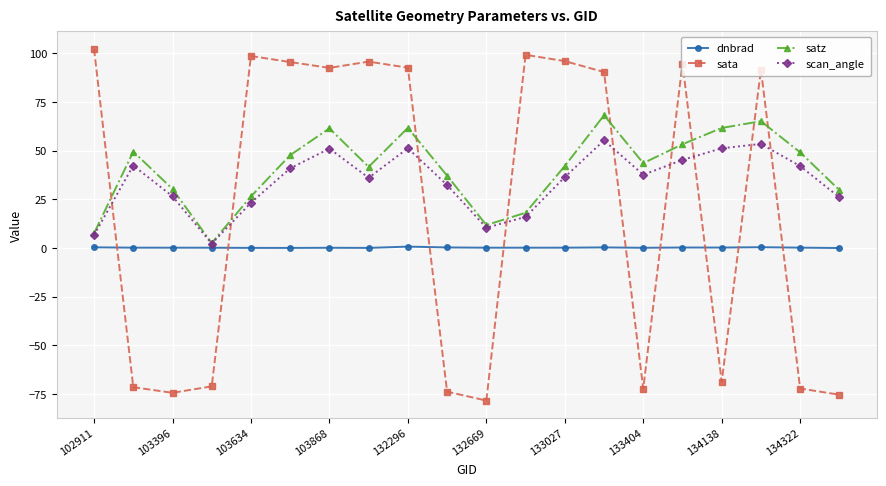

Rank the series by their average value, from lowest to highest.

dnbrad, sata, scan_angle, satz